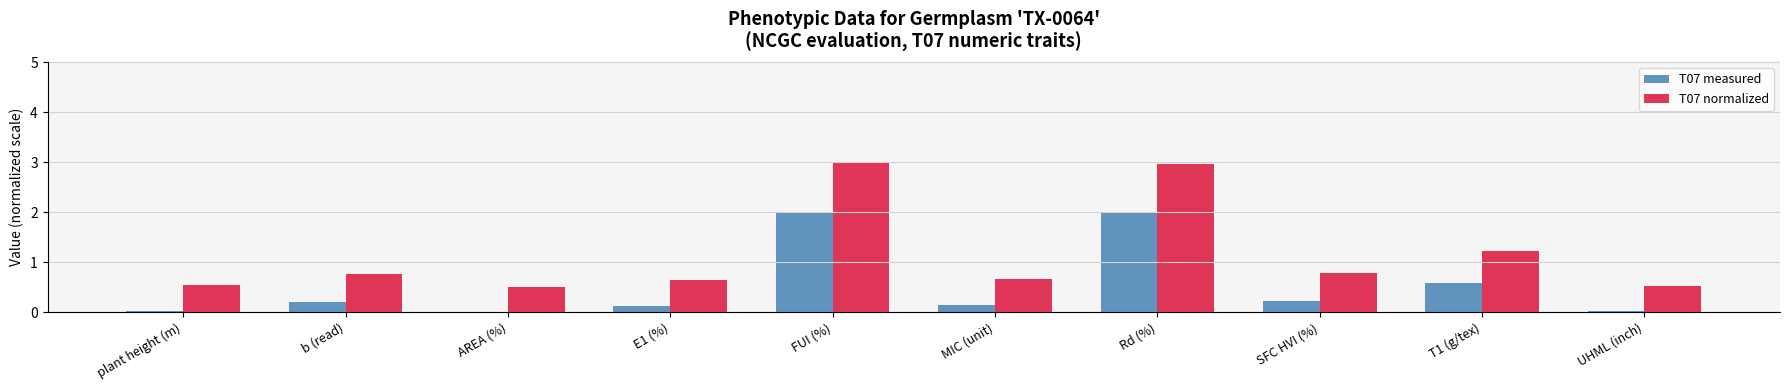

What is the sum of all T07 normalized values?

11.6